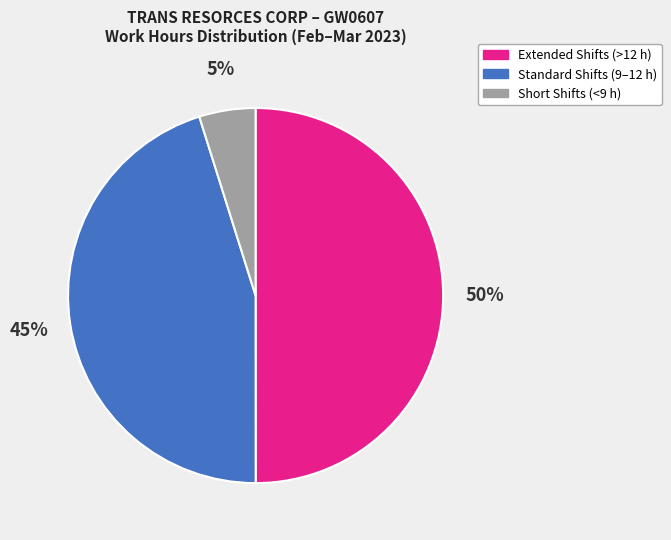

To the nearest percent, what is the difference between the largest and smallest slice percentages?

45%